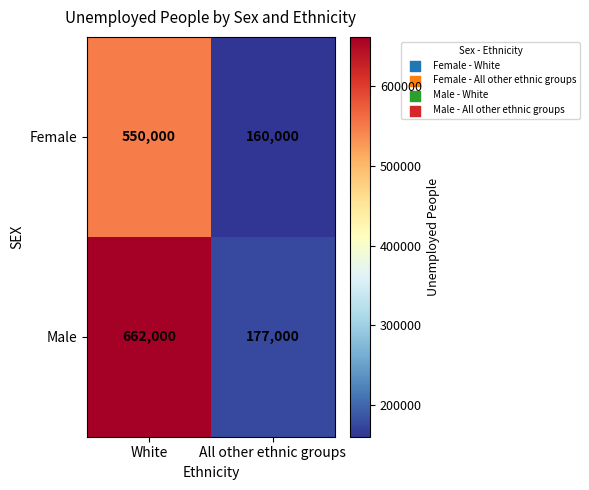

Which series has the largest range (max minus min)?

Male